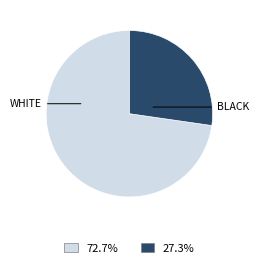

Is there any slice that represents more than half of the pie?

Yes